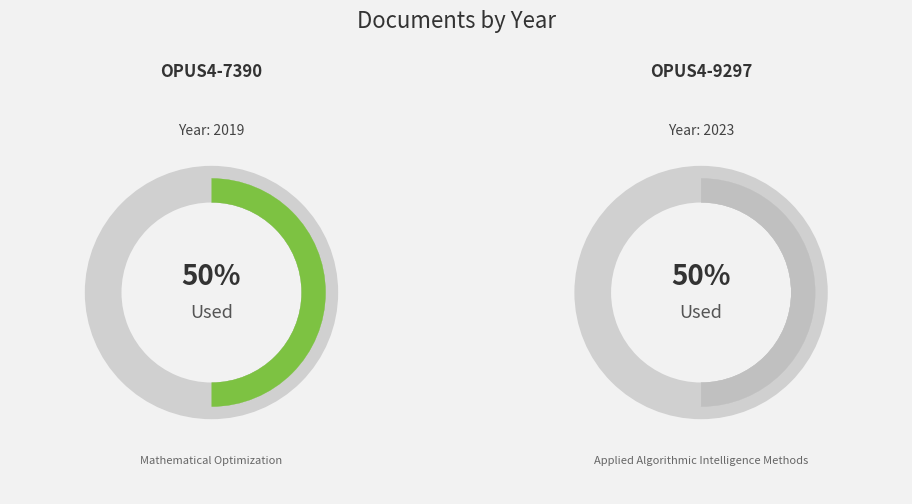

Between OPUS4-7390 and OPUS4-9297, which is larger?

OPUS4-9297